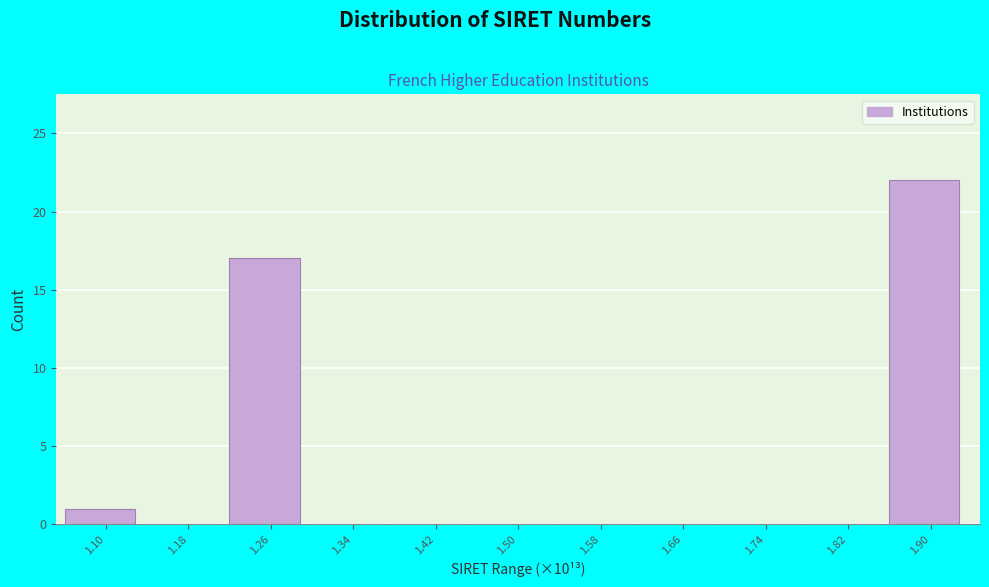

Reading left to right, what are all the values shown in this chart?

1.10=1	1.18=0	1.26=17	1.34=0	1.42=0	1.50=0	1.58=0	1.66=0	1.74=0	1.82=0	1.90=22